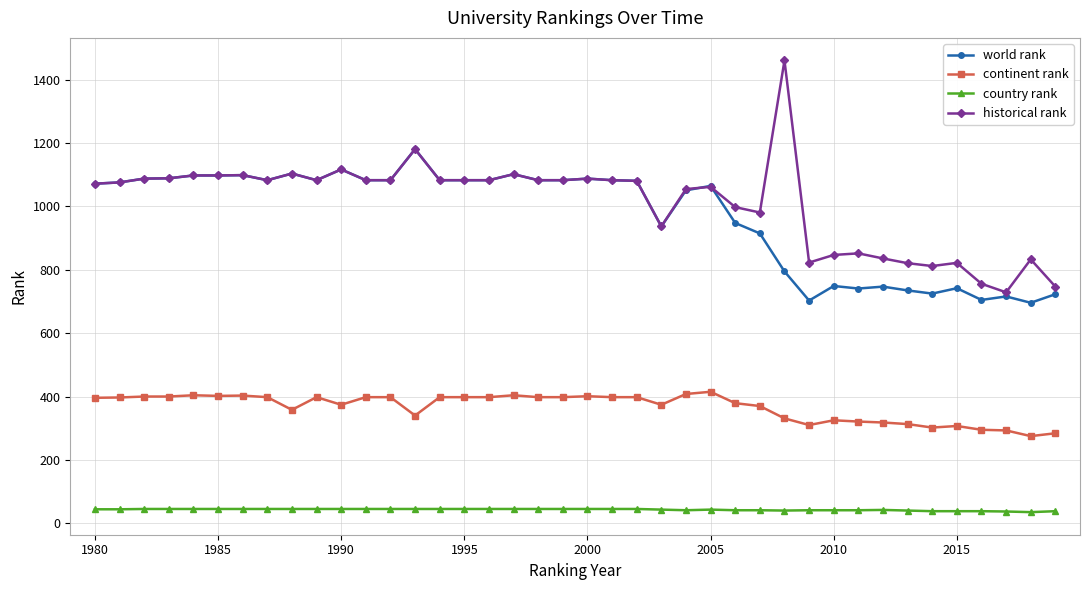

What is the highest value of the historical rank series?

1461